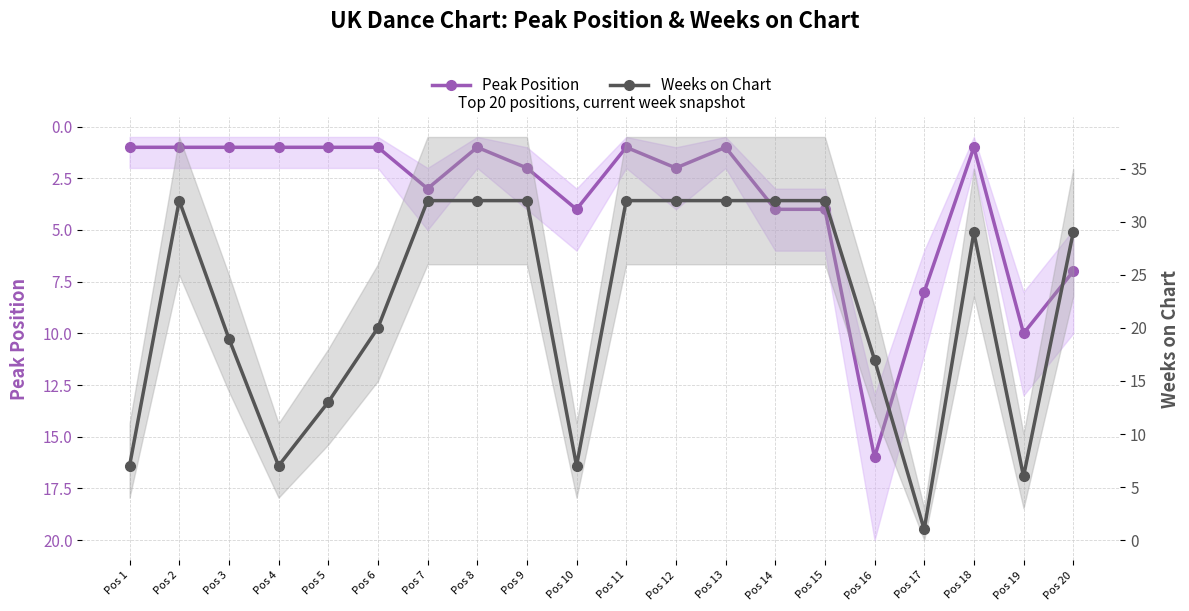

True or false: Peak Position has a value of 2 at Pos 12.

True